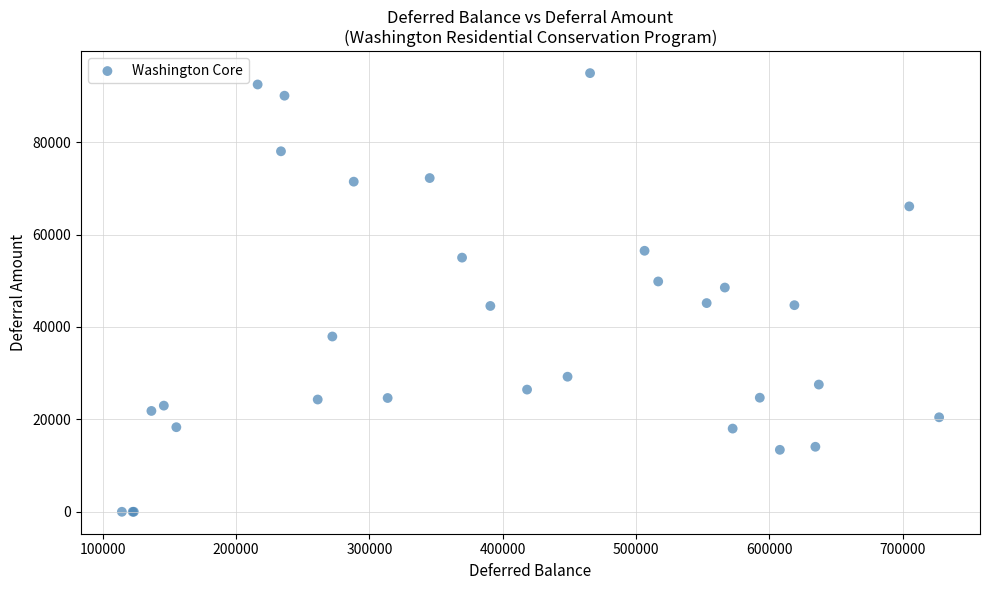

What Y value in the scatter plot is closest to 47475?

48539.6